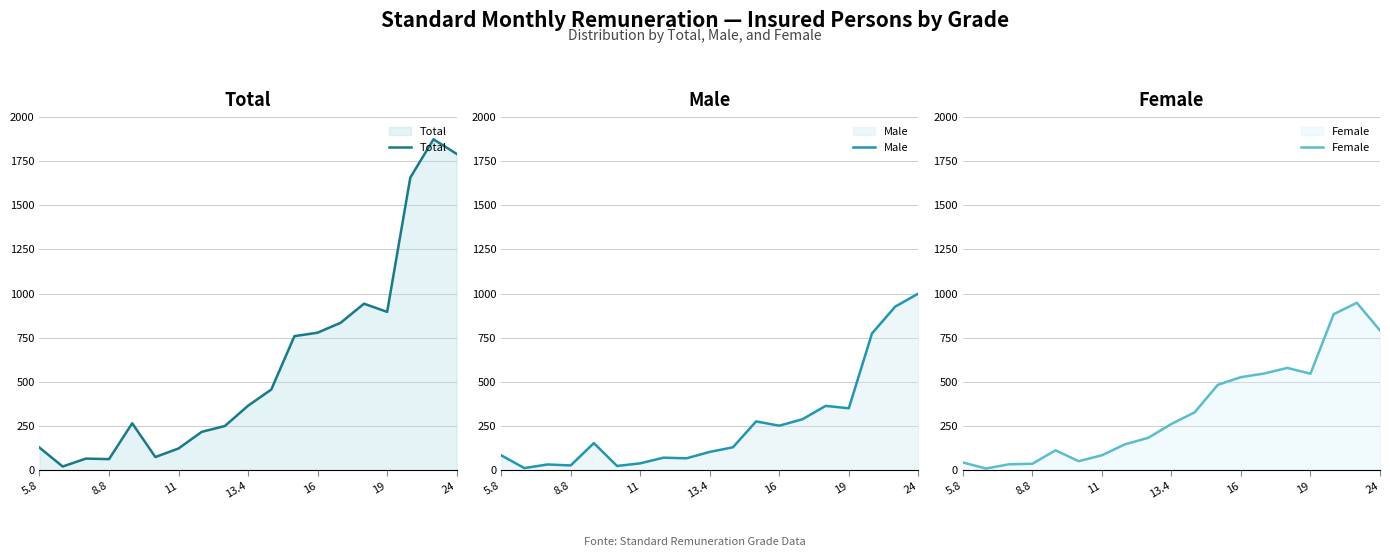

What are all the series names shown in the legend?

Total, Male, Female